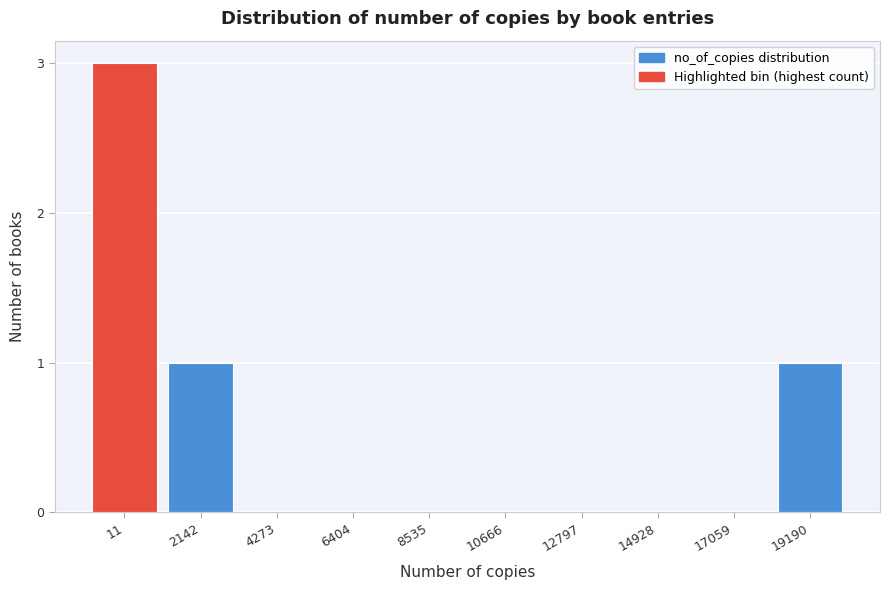

Reading left to right, transcribe all the data shown in this chart.

11=3	2142=1	4273=0	6404=0	8535=0	10666=0	12797=0	14928=0	17059=0	19190=1